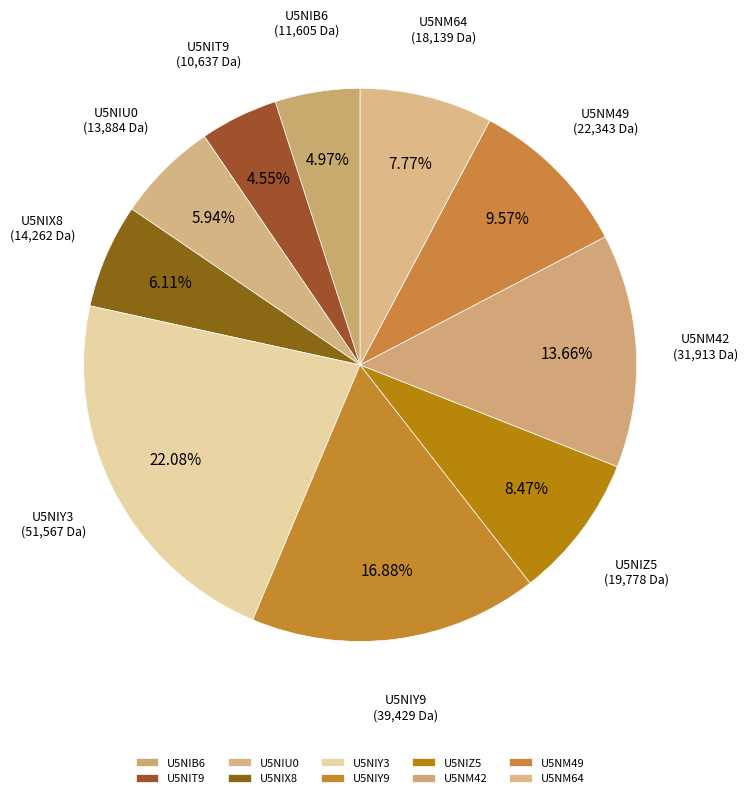

The U5NIX8 slice represents 6% of the pie. True or false?

True